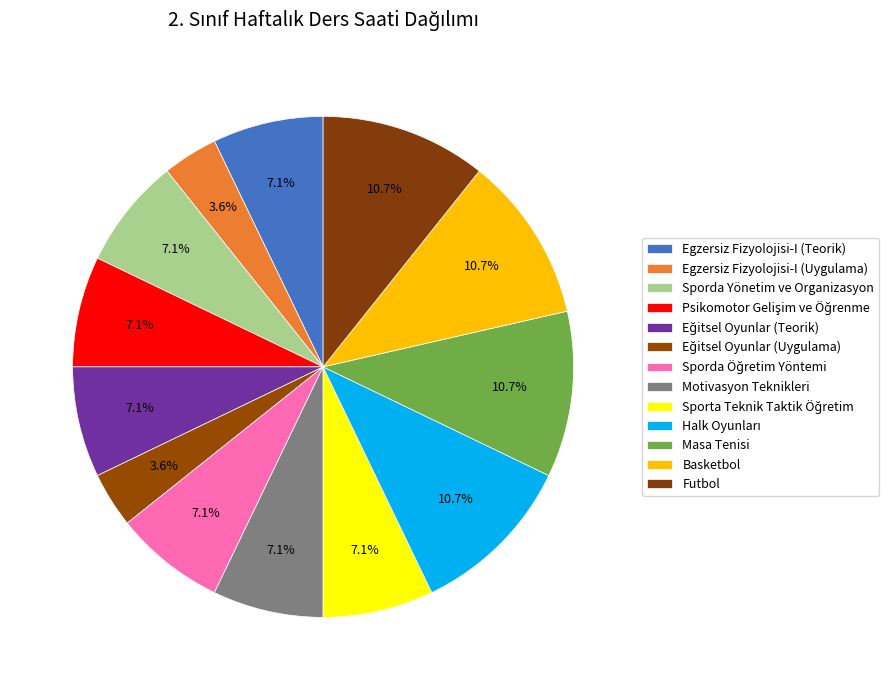

Combined, what portion of the pie is Sporta Teknik Taktik Öğretim and Basketbol?

17.9%